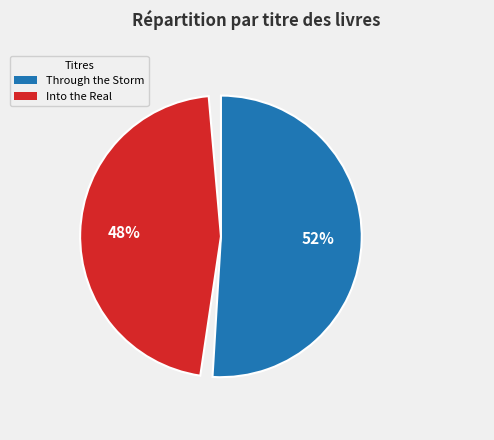

The Through the Storm slice represents 52% of the pie. True or false?

True